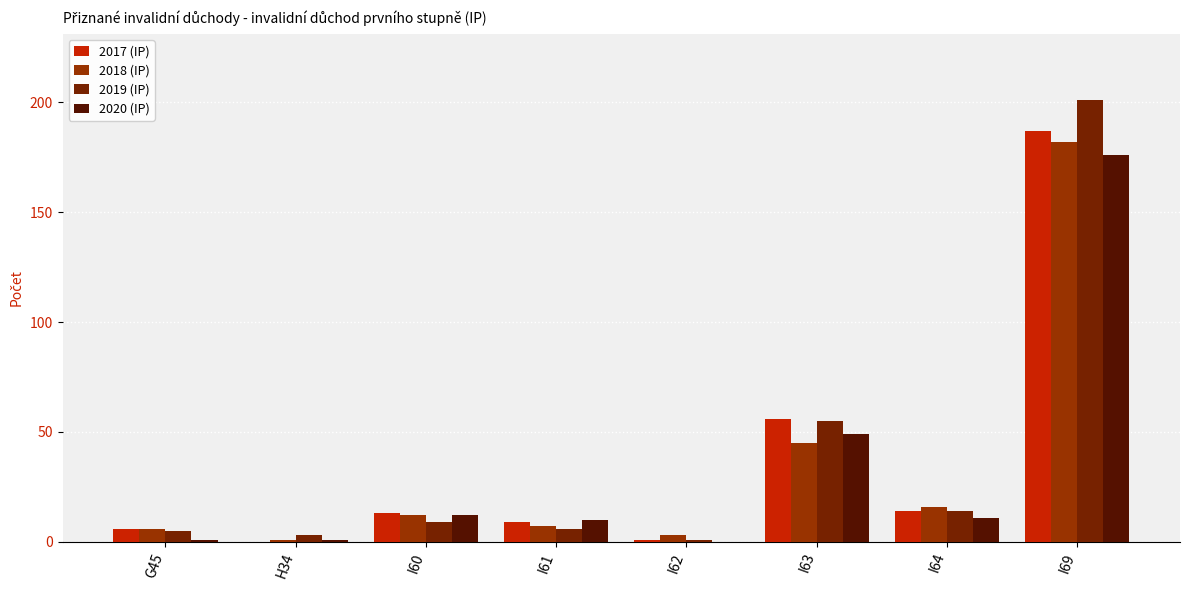

Are the bars horizontal?

No